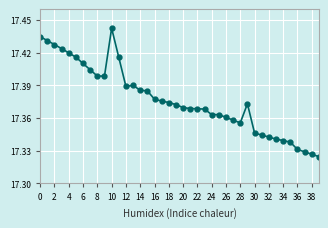

True or false: the data has more than 1 interior local peaks.

True